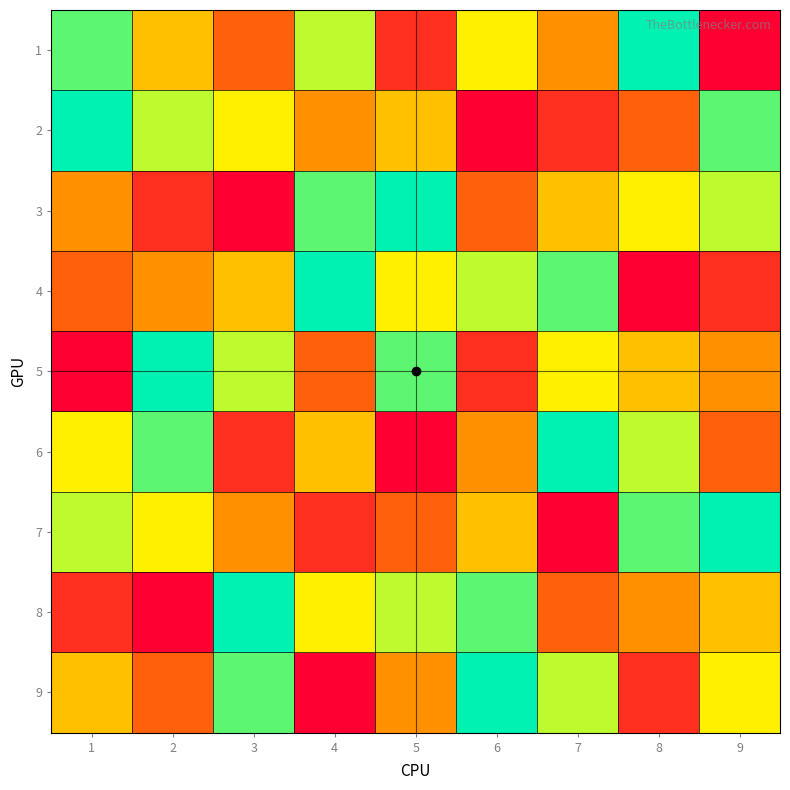

At how many categories does at least one series exceed 4?

9